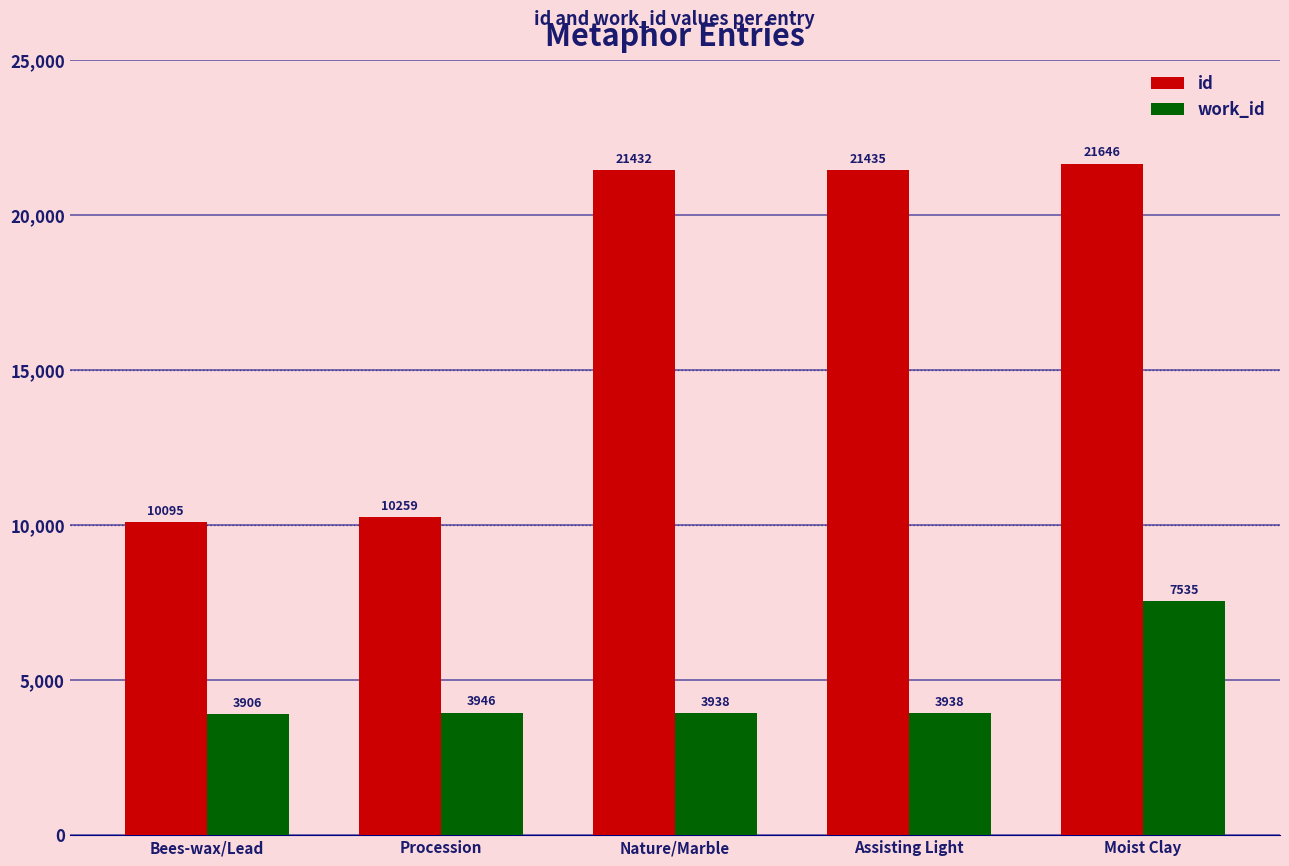

What is the sum of the id values at Nature/Marble and Bees-wax/Lead?

31527